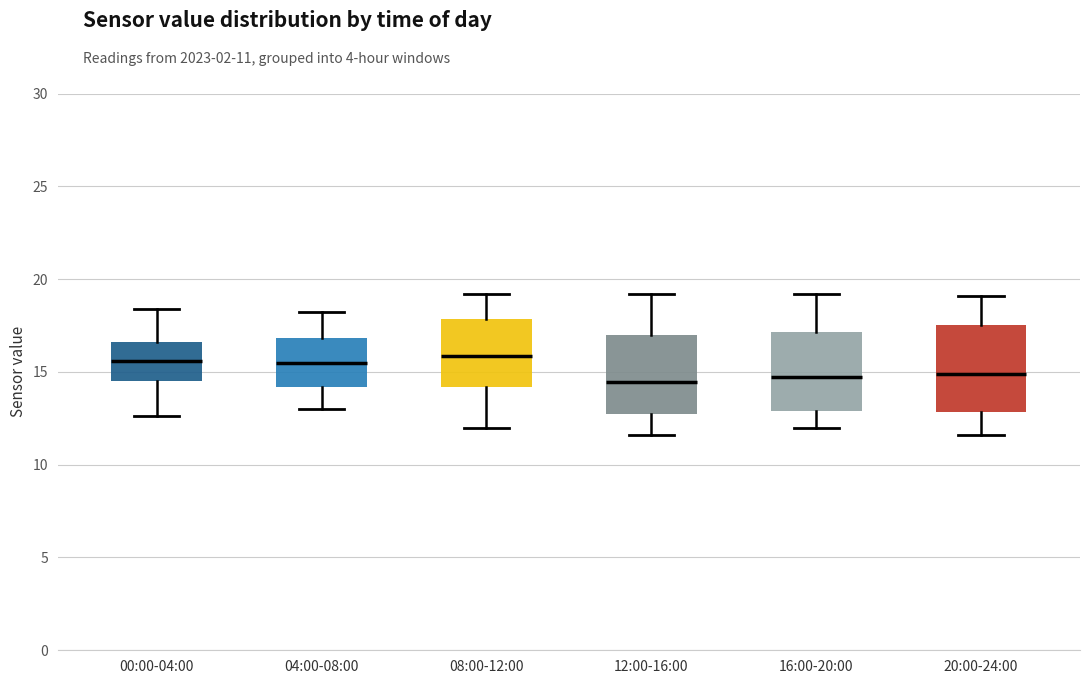

Reading left to right, transcribe this box plot: for each box, give where its median line is, the range the box spans, and where its two whiskers end, as read against the y-axis. The values are not printed on the chart, so give them approximately, as read against the axis.

00:00-04:00: median 15.5, box 14.5 to 16.5, whiskers 12.5 to 18.5
04:00-08:00: median 15.5, box 14.0 to 17.0, whiskers 13.0 to 18.0
08:00-12:00: median 16.0, box 14.0 to 18.0, whiskers 12.0 to 19.0
12:00-16:00: median 14.5, box 13.0 to 17.0, whiskers 11.5 to 19.0
16:00-20:00: median 15.0, box 13.0 to 17.0, whiskers 12.0 to 19.0
20:00-24:00: median 15.0, box 13.0 to 17.5, whiskers 11.5 to 19.0